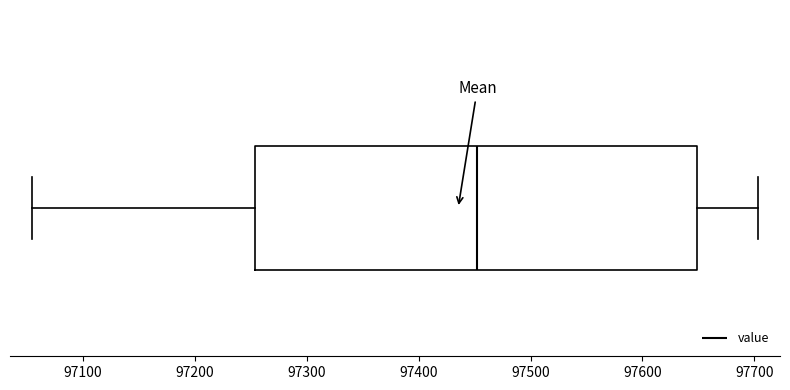

Where is the right edge of the box on the x-axis? The values are not printed on the chart, so give them approximately, as read against the axis.

97650